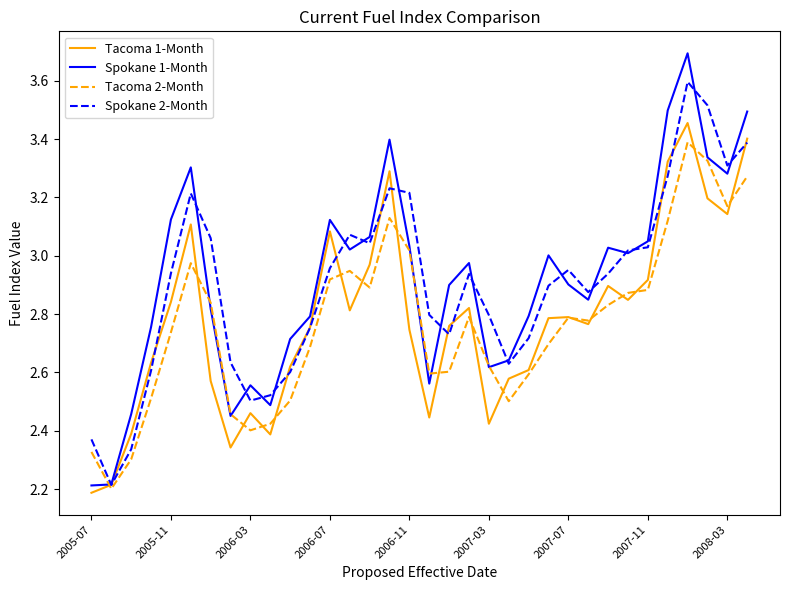

Which series has the widest spread of values?

Spokane 1-Month